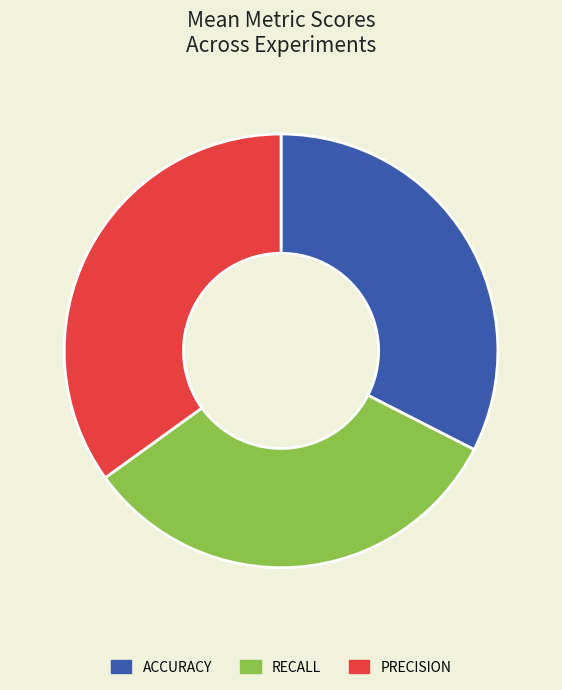

Is there any slice that represents more than half of the pie?

No